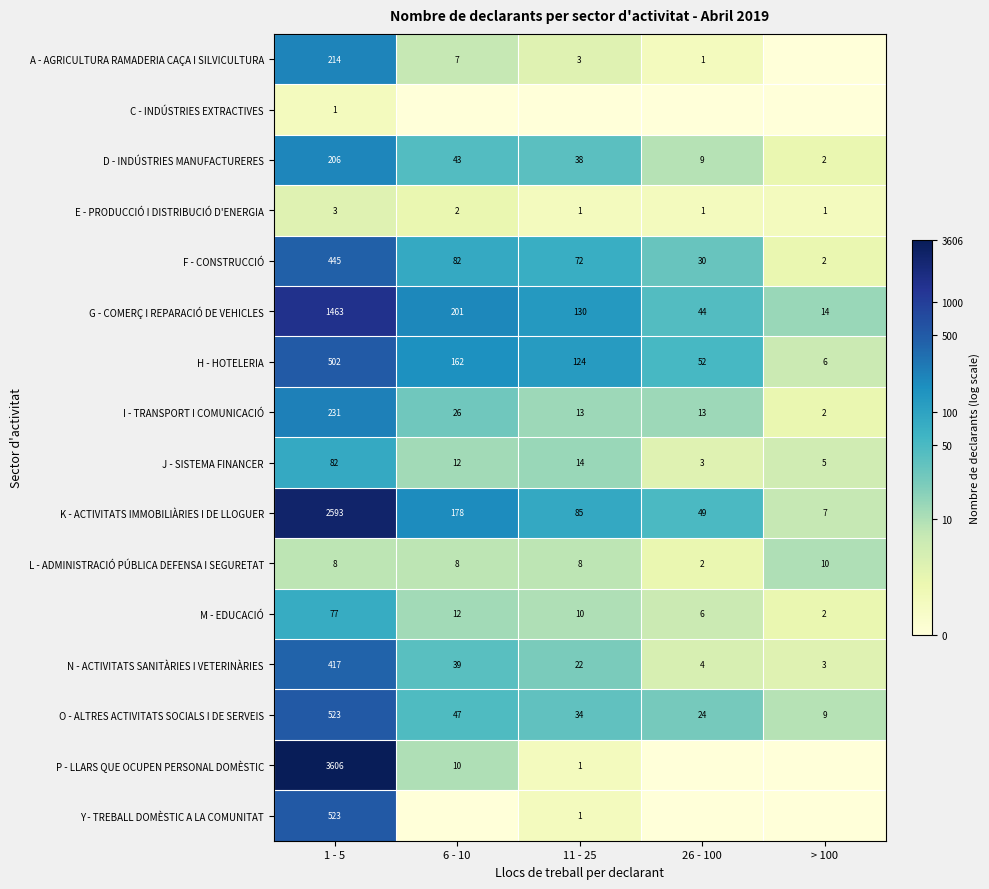

At which label does G - COMERÇ I REPARACIÓ DE VEHICLES reach its peak?

1 - 5